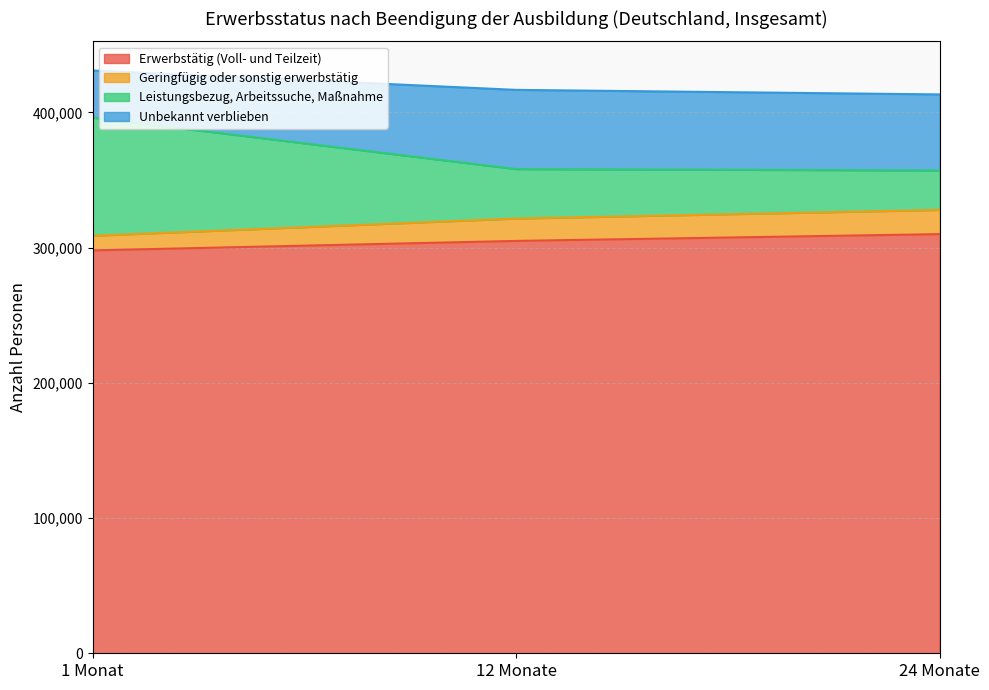

Which category has the lowest value across all series?

1 Monat